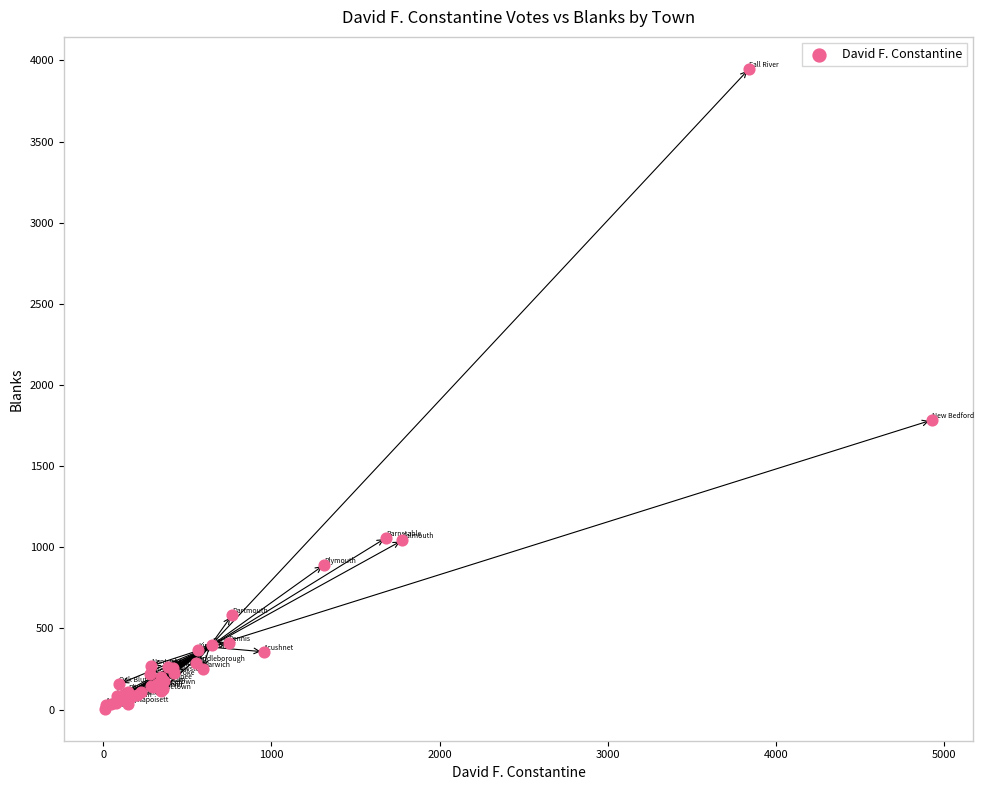

What Y value in the scatter plot is closest to 1976?

1784